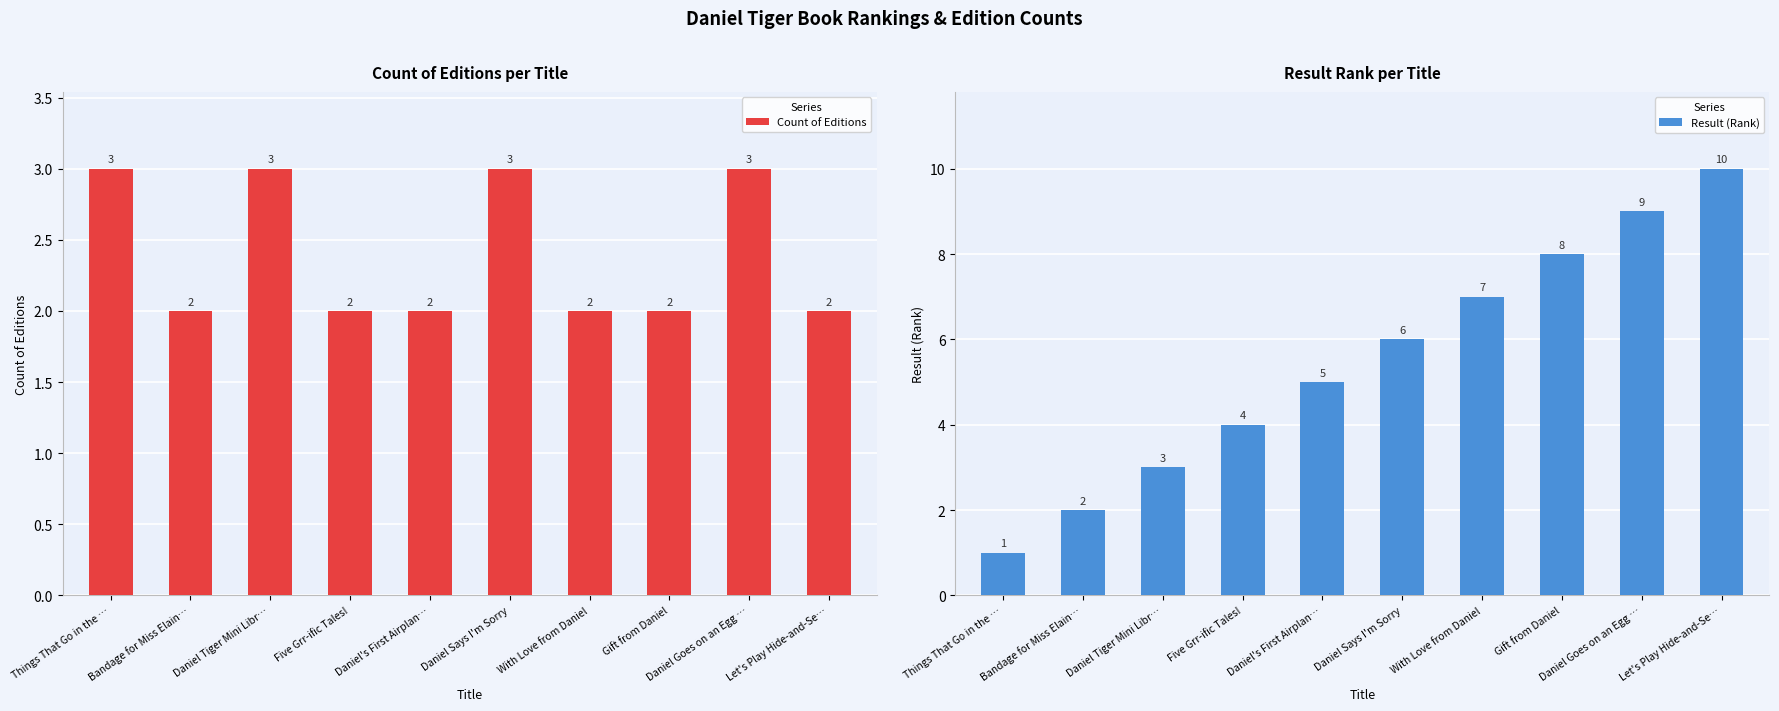

How many series are shown in this chart?

2